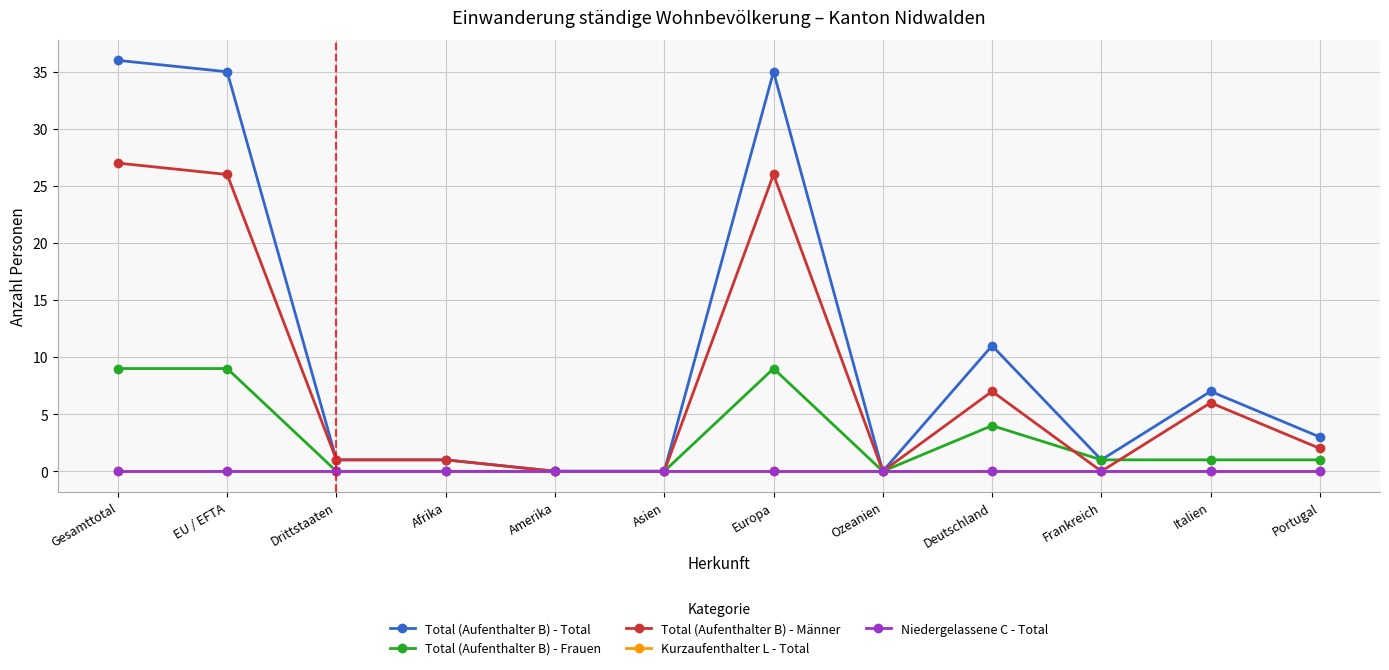

The value of Total (Aufenthalter B) - Frauen at Frankreich is 1. True or false?

True